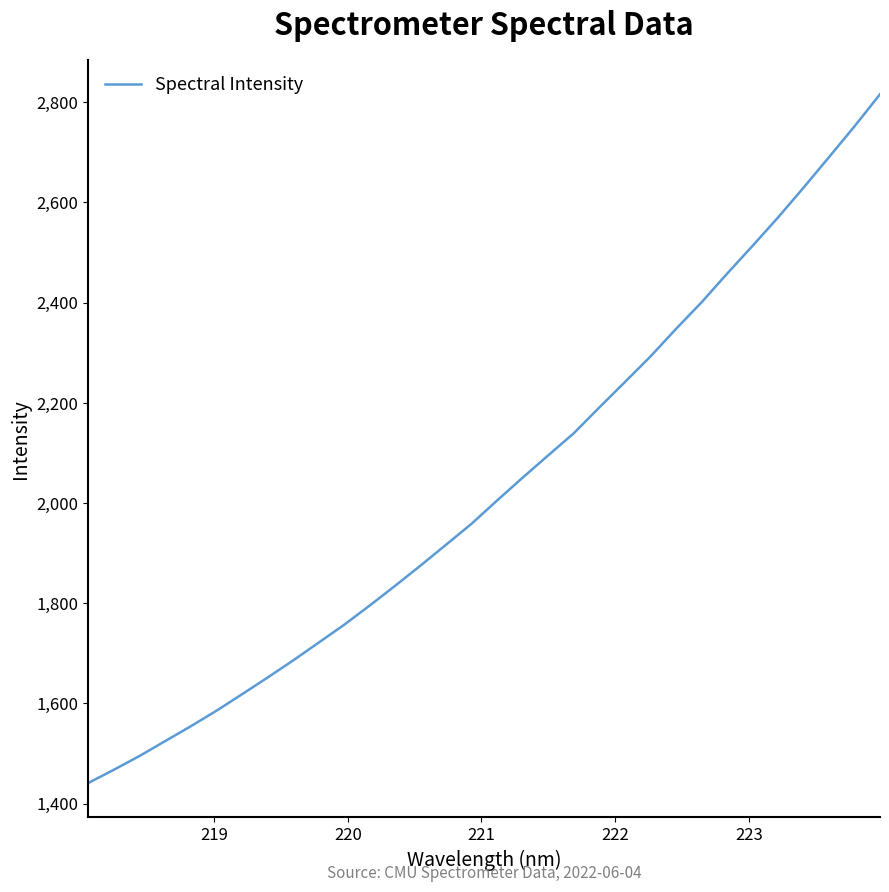

What is the maximum value shown in the chart?

2815.9